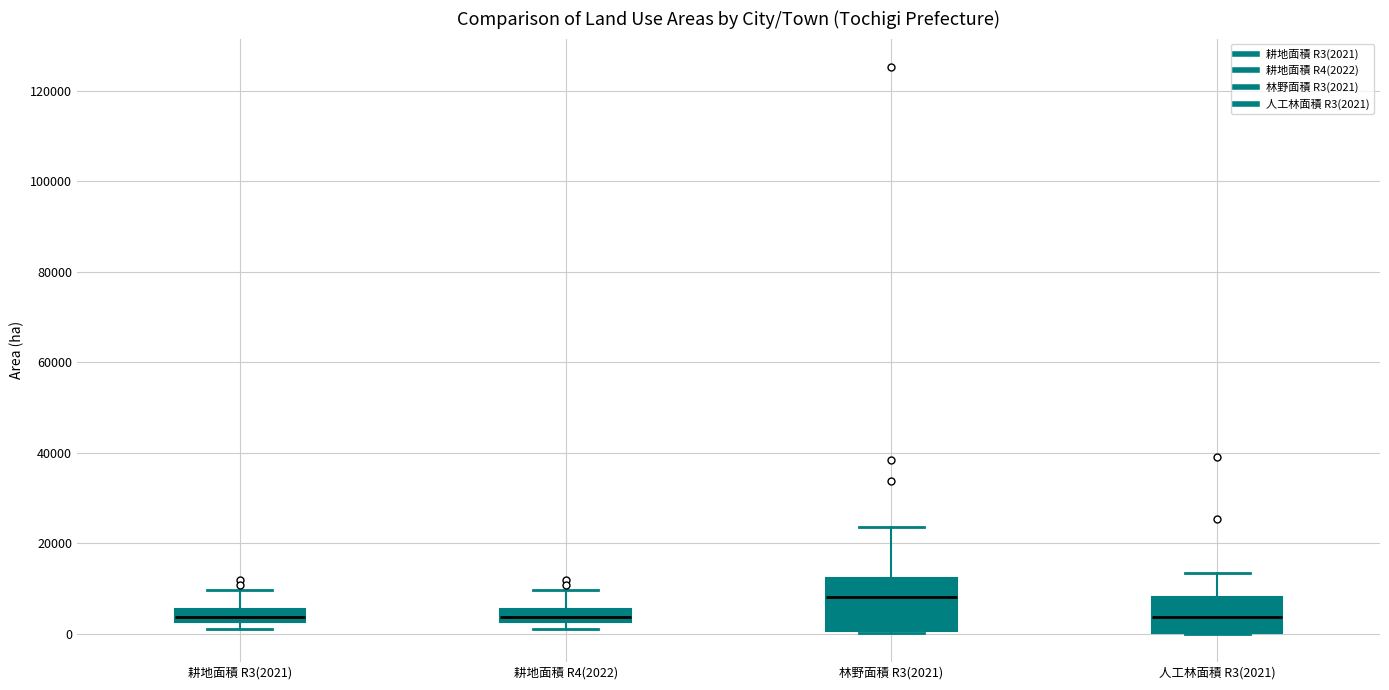

Comparing the boxes themselves (not the whiskers), which one is the tallest?

林野面積 R3(2021)